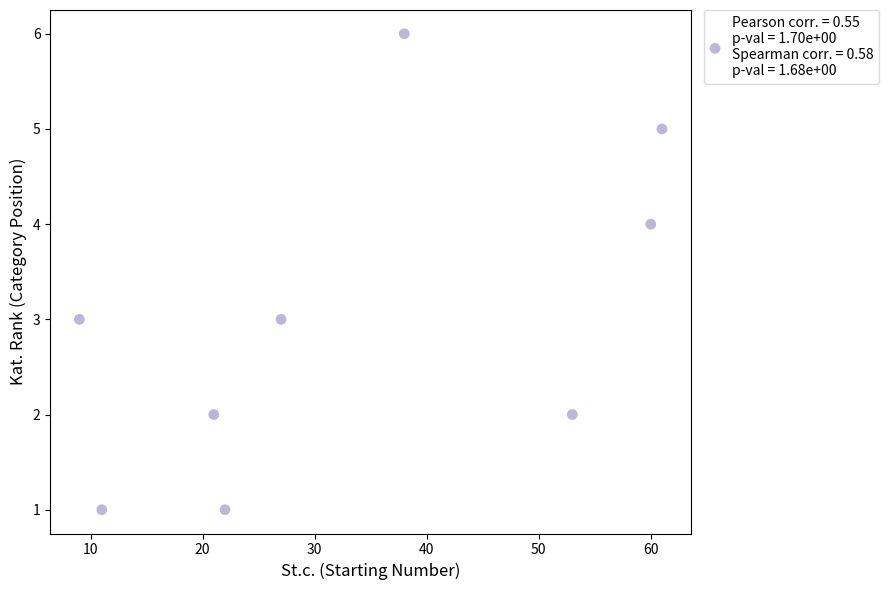

What is the average Y value?

3